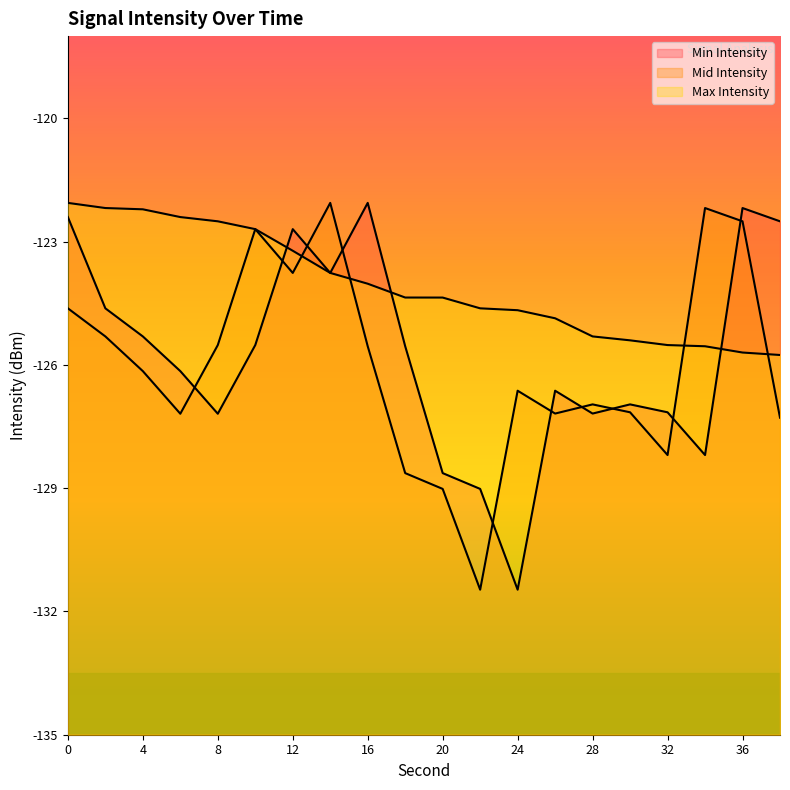

Which series has the largest total across all categories?

Max Intensity